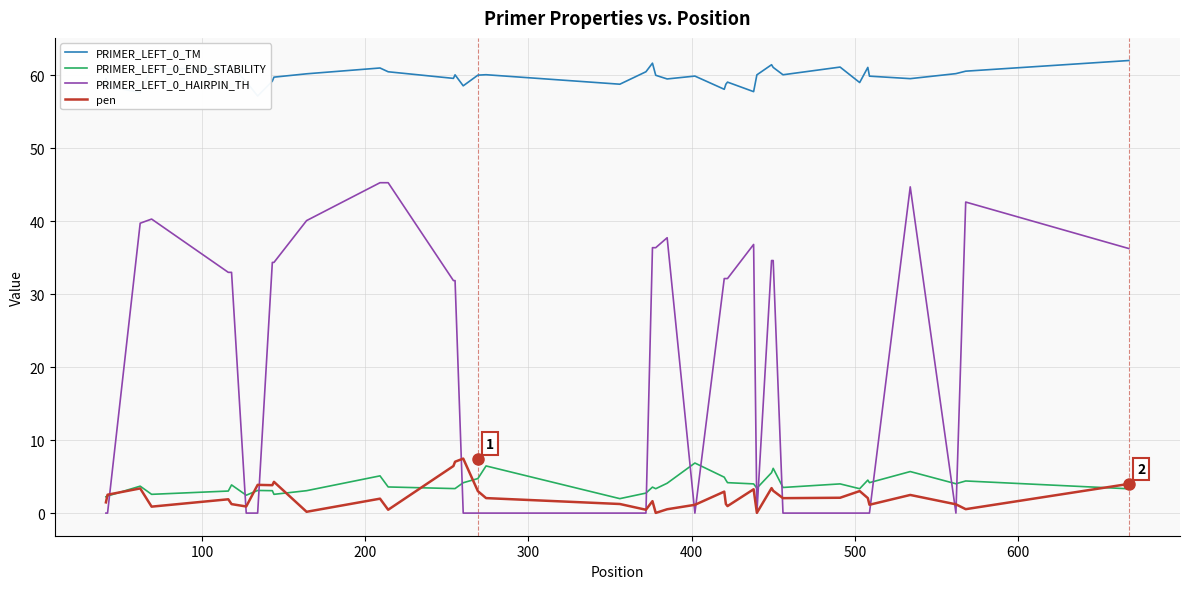

What is the highest value of the pen series?

7.5